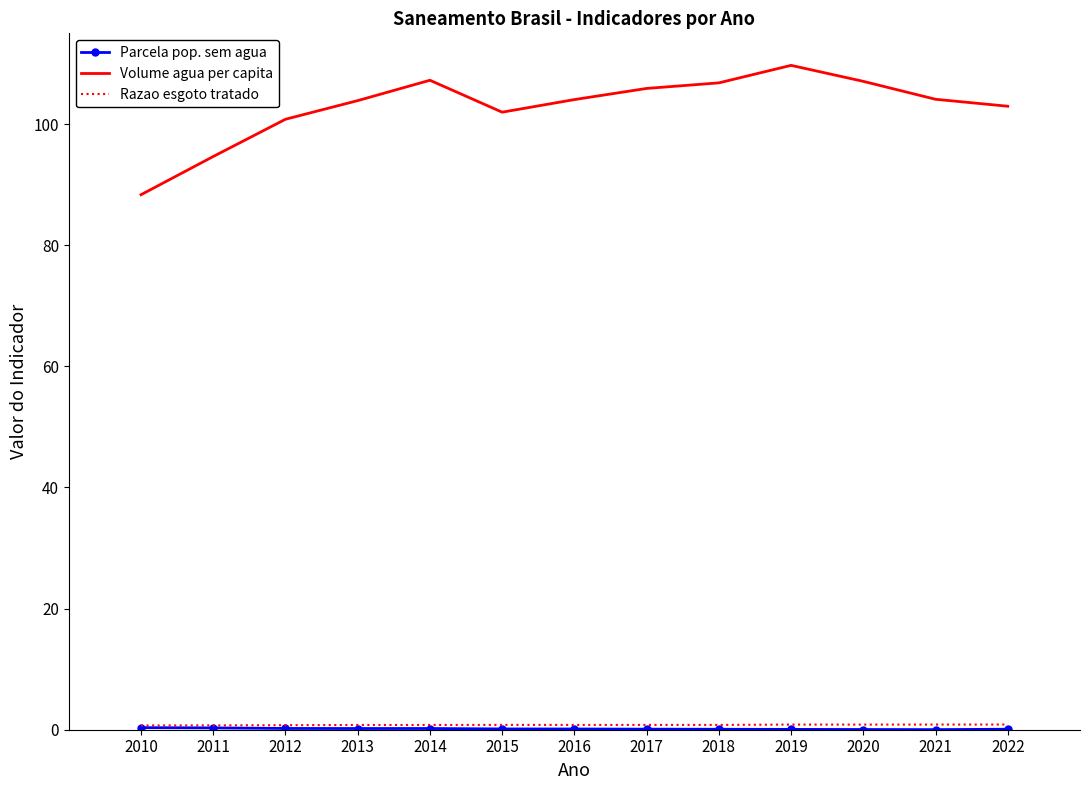

True or false: Volume agua per capita has a value of 146.3 at 2018.

False